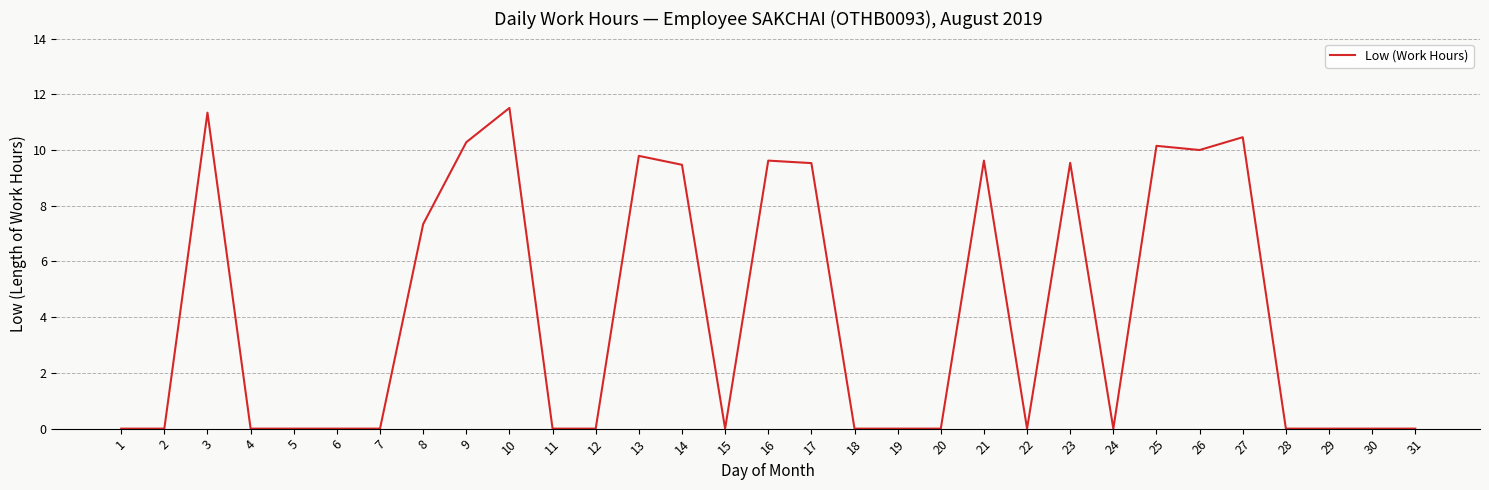

Which has a higher value, 14 or 30?

14